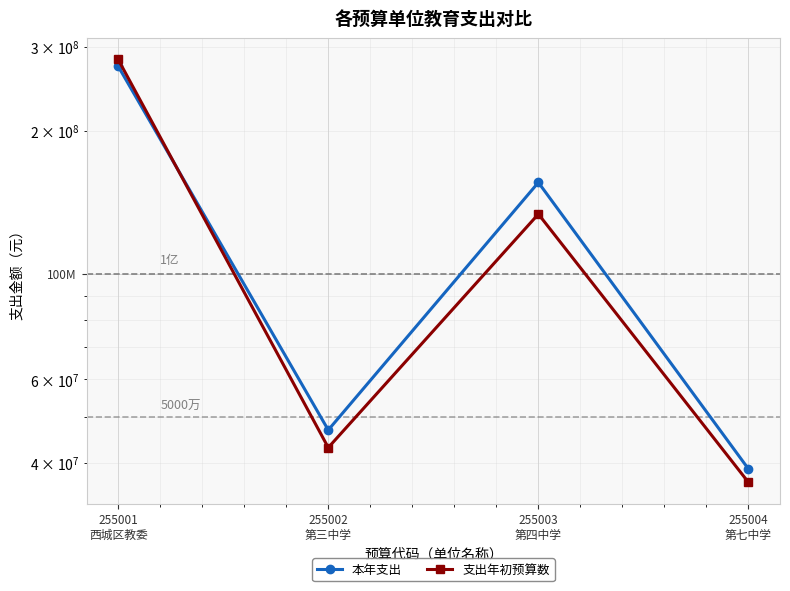

Which series ends up on top after the final intersection of 支出年初预算数 and 本年支出?

本年支出